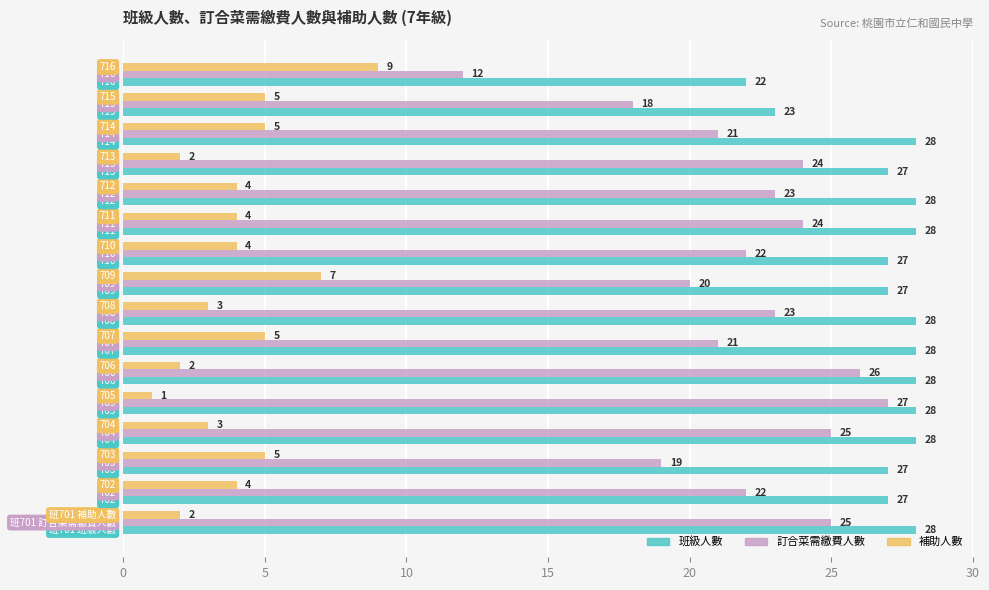

The 補助人數 series shows 7 at 709. True or false?

True